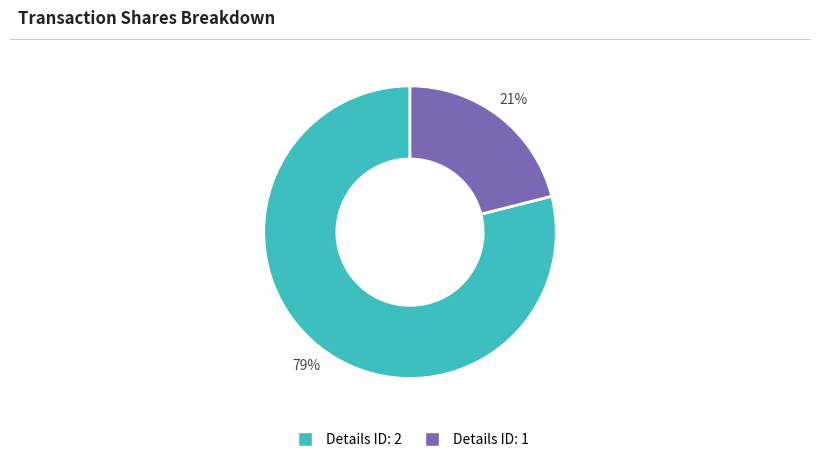

Rank the categories by value from lowest to highest.

Details ID: 1, Details ID: 2